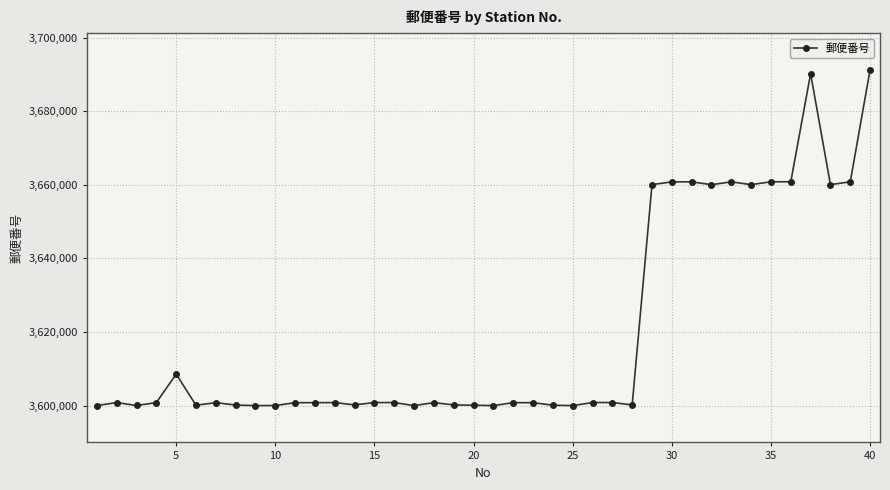

What is the value of the 11th point from the left?

3600801